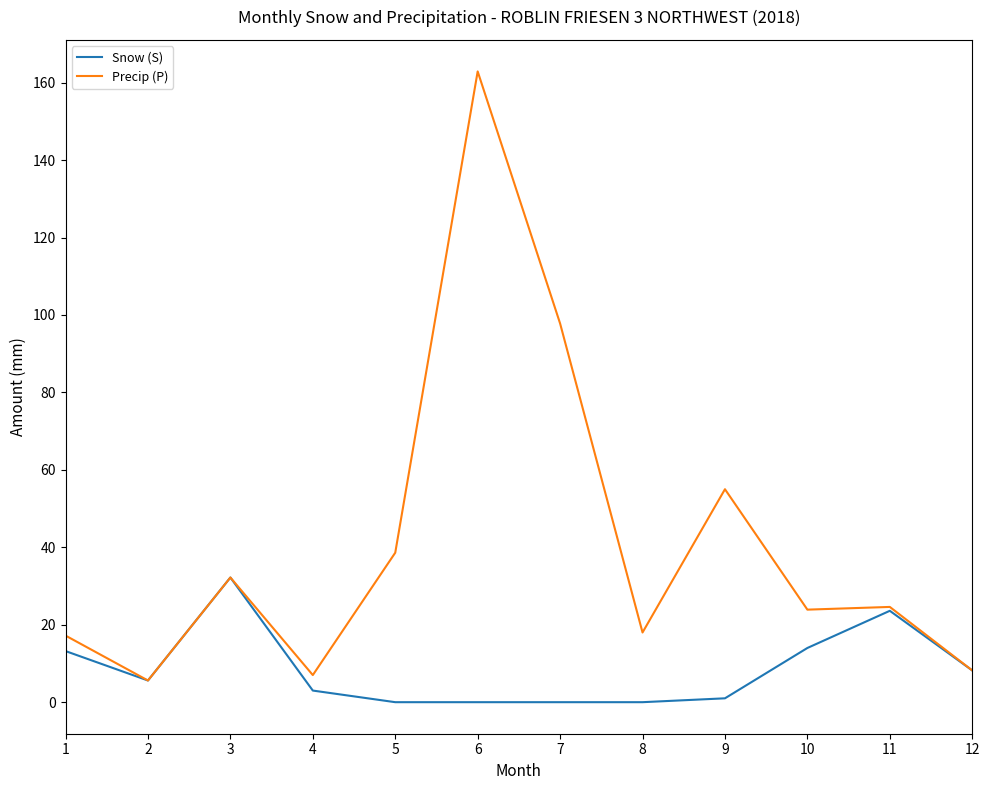

What is the greatest value displayed?

162.9